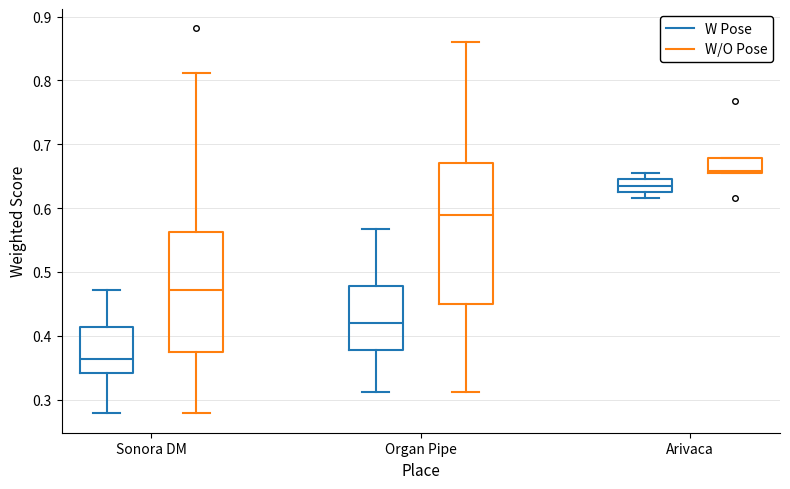

Reading left to right, read every box against the y-axis: the position of its median line, the range the box covers, and the ends of its whiskers. The values are not printed on the chart, so give them approximately, as read against the axis.

Sonora DM (W Pose): median 0.36, box 0.34 to 0.41, whiskers 0.28 to 0.47
Sonora DM (W/O Pose): median 0.47, box 0.37 to 0.56, whiskers 0.28 to 0.81
Organ Pipe (W Pose): median 0.42, box 0.38 to 0.48, whiskers 0.31 to 0.57
Organ Pipe (W/O Pose): median 0.59, box 0.45 to 0.67, whiskers 0.31 to 0.86
Arivaca (W Pose): median 0.64 (inside the box), box 0.63 to 0.64, whiskers 0.62 to 0.65
Arivaca (W/O Pose): median 0.66, box 0.65 to 0.68, whiskers 0.65 to 0.68